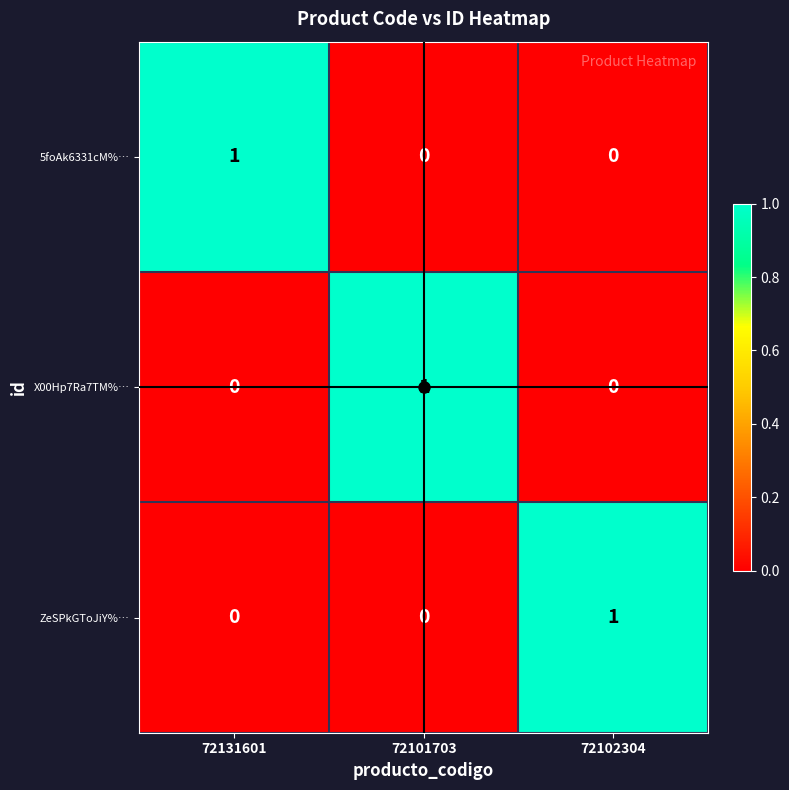

At how many categories does at least one series exceed 0?

3